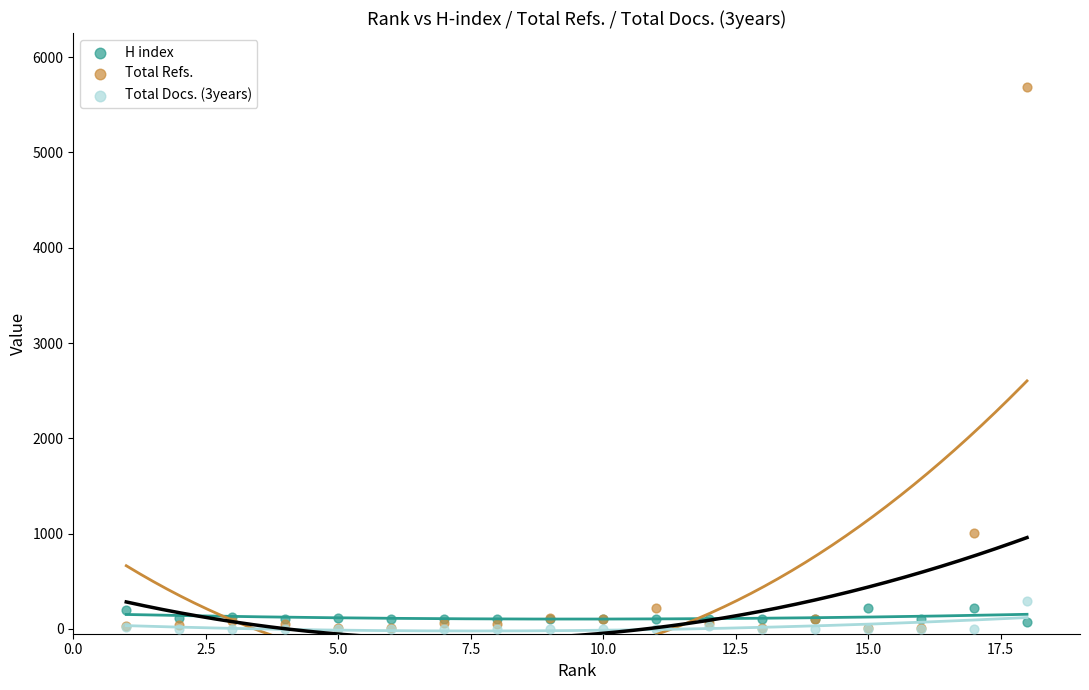

Across all series, what Y value is closest to 2842?

1010